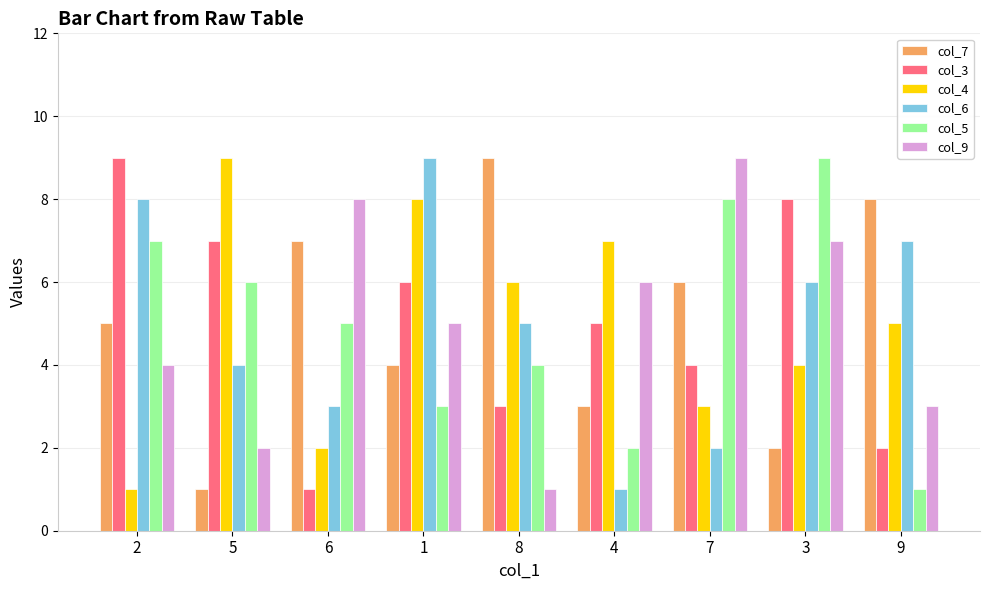

How many col_6 values are between 3 and 7?

5